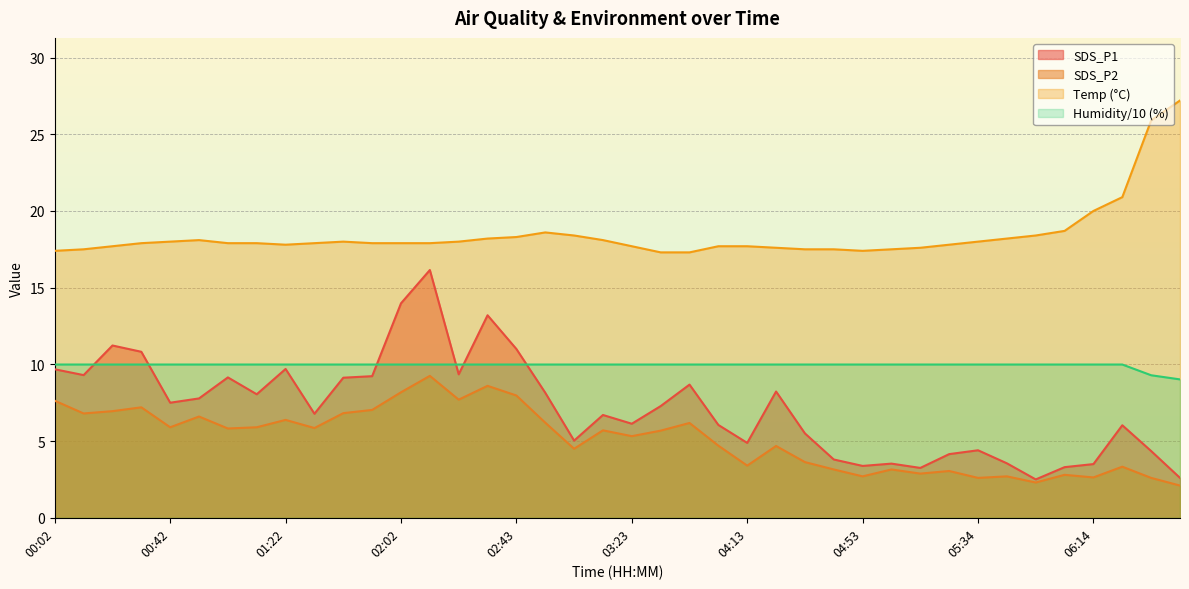

At which label does Temp reach its peak?

06:54